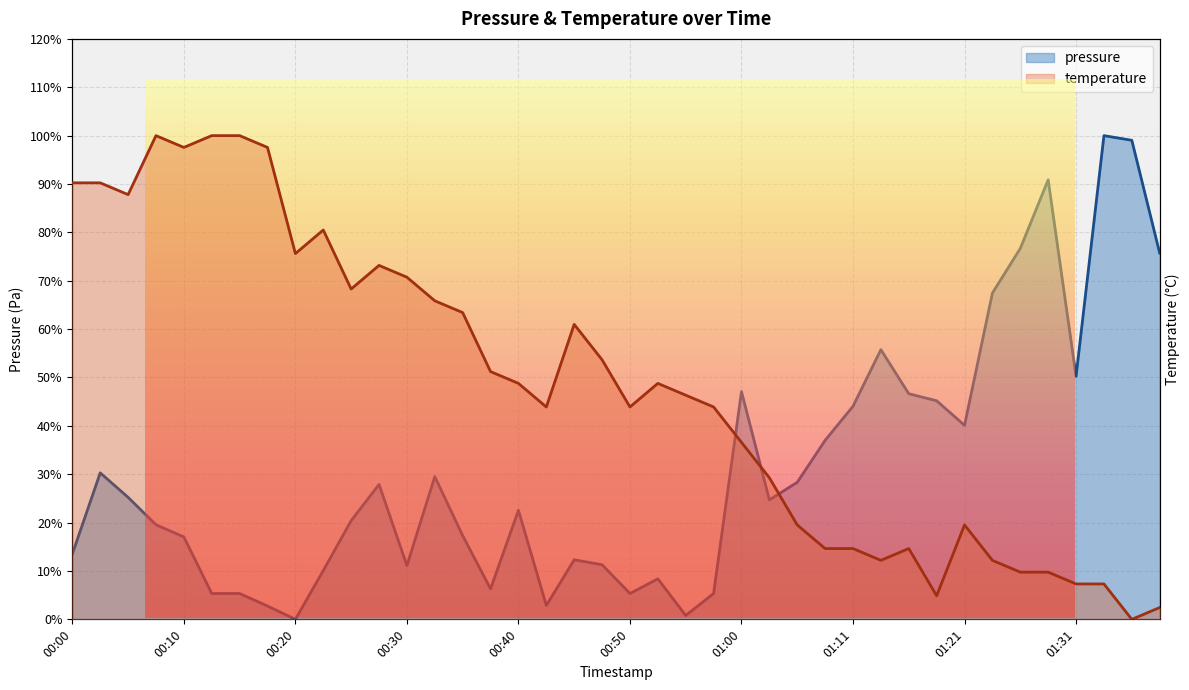

What is the value of the temperature point at the 27th from the left?

19.5